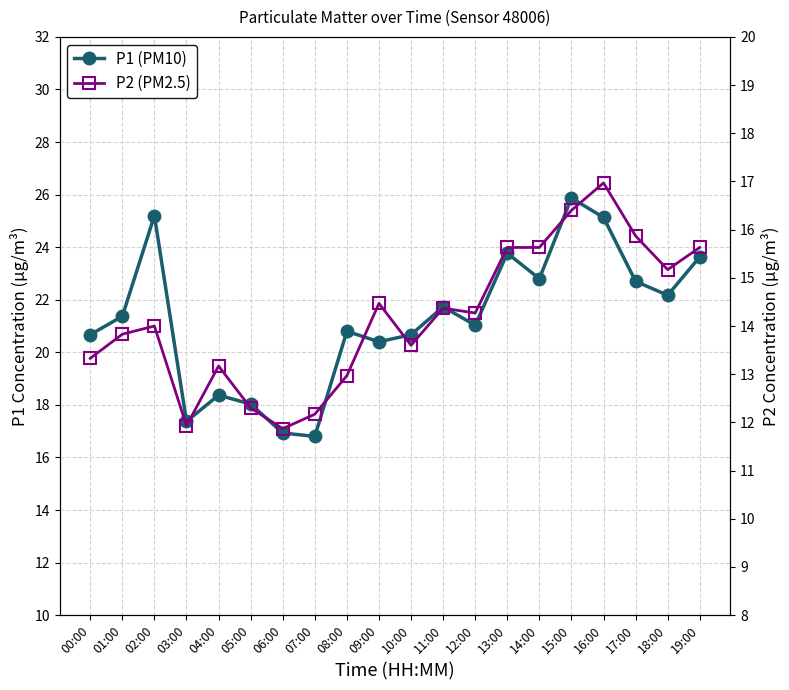

At which label does P2 (PM2.5) reach its peak?

16:00